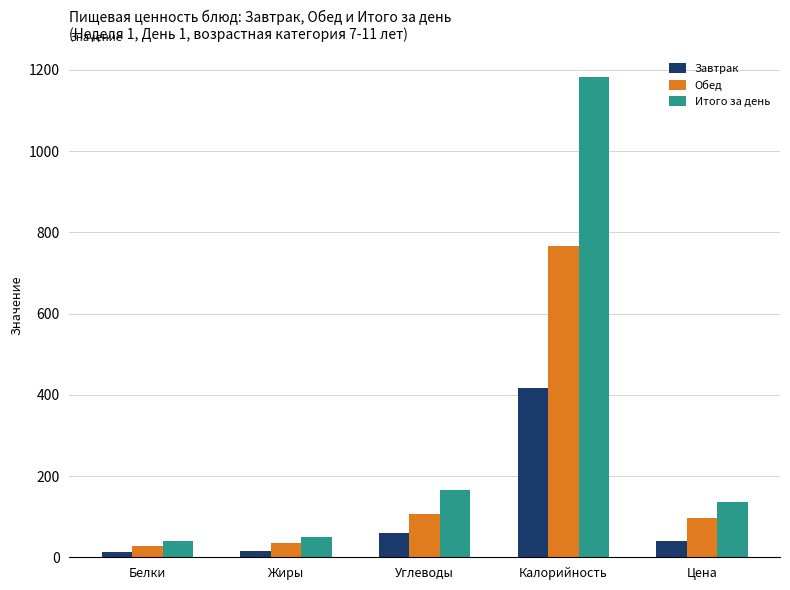

What is the average value of the Завтрак series?

108.4